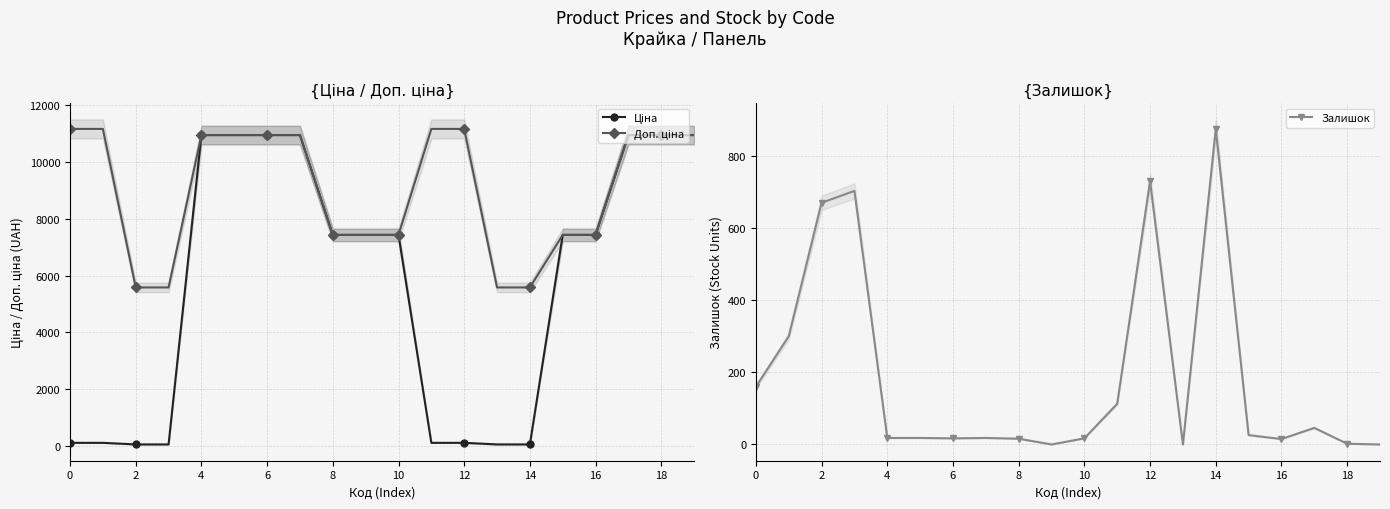

What is the value of the Залишок point at the 2nd from the left?

300.0